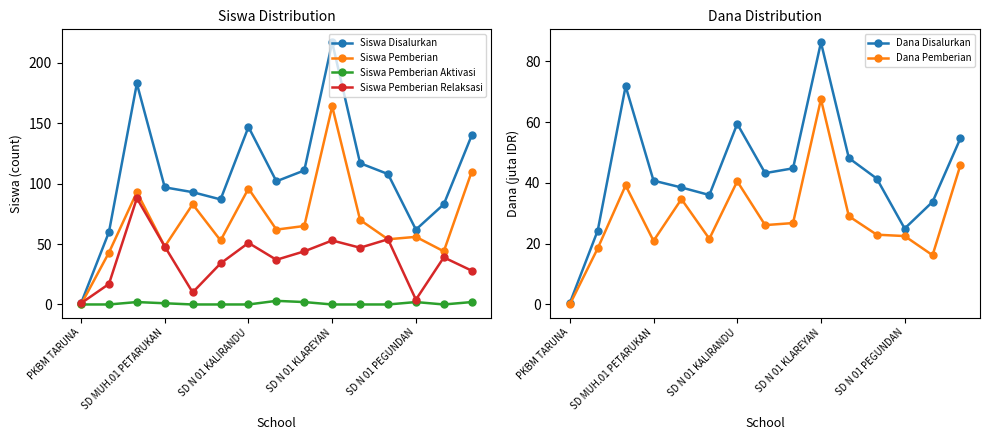

Is it true that Siswa Pemberian Relaksasi equals 67.9 at SD N 01 KLAREYAN?

False